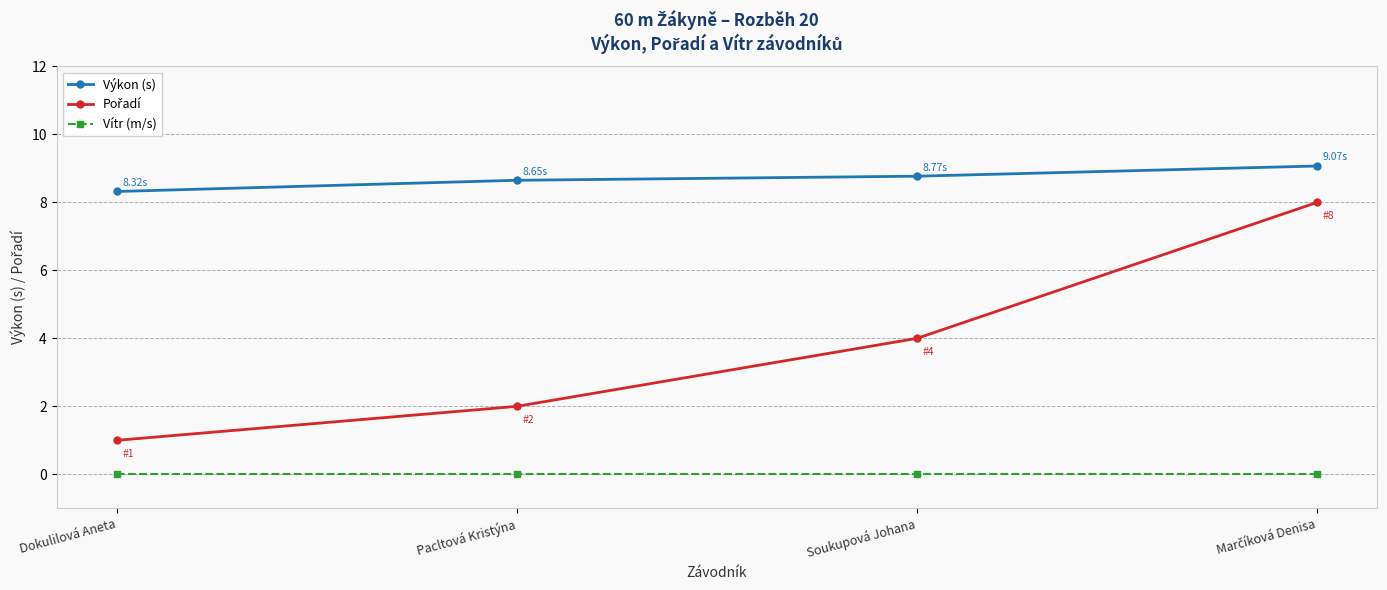

What is the total value across all series at Dokulilová Aneta?

9.3